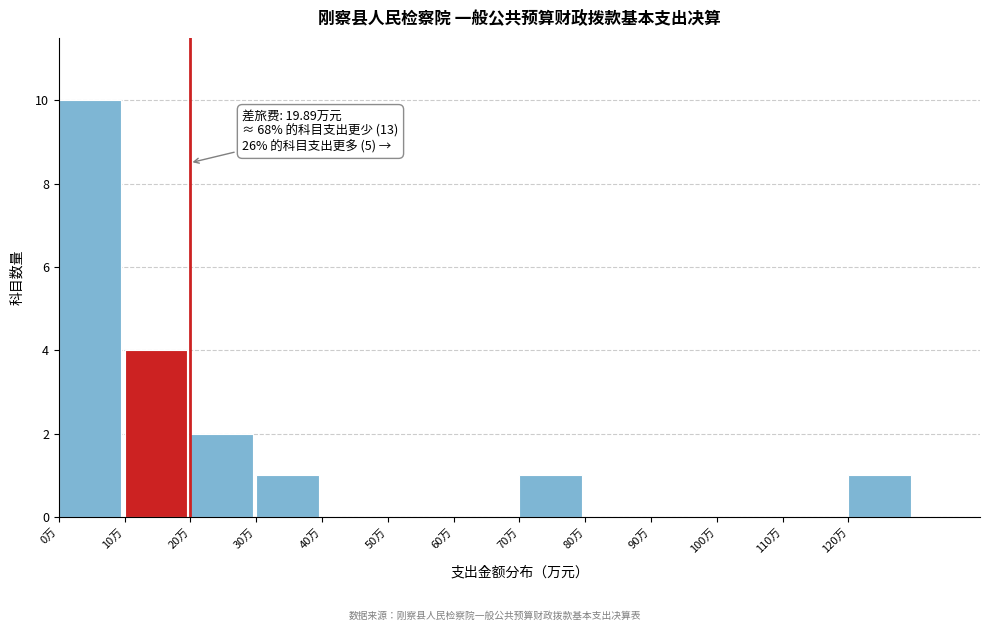

Which range on the x-axis has the tallest bar?

0 to 10